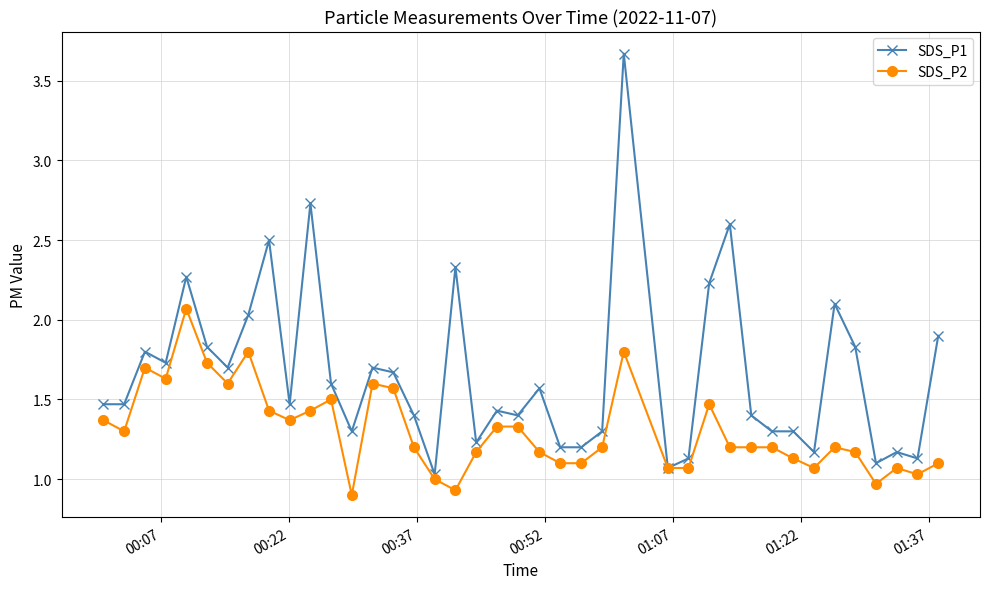

Which series has the largest total across all categories?

SDS_P1